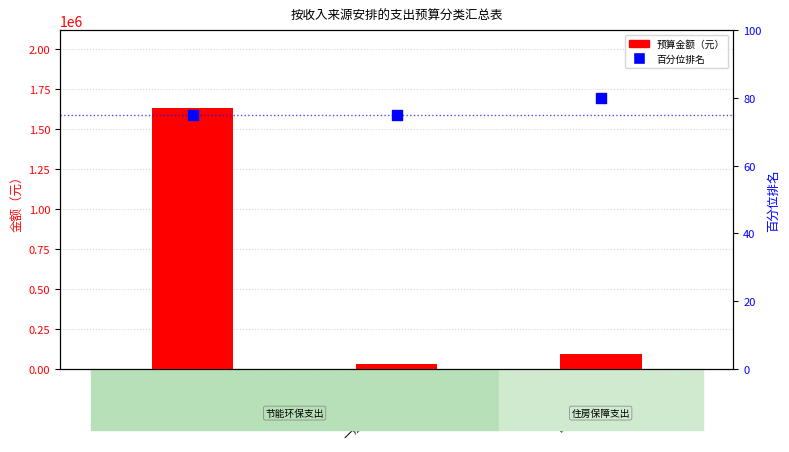

What is the total value across all series at 221-2-1
住房公积金?

96123.7